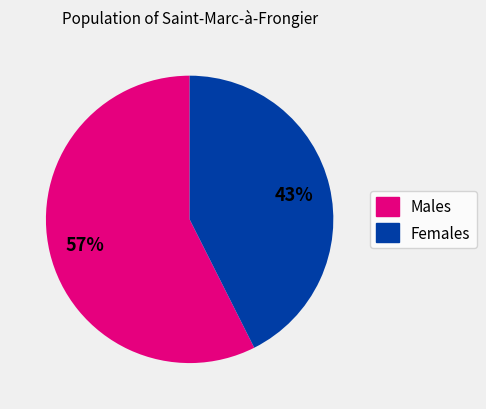

Does any single category account for the majority?

Yes